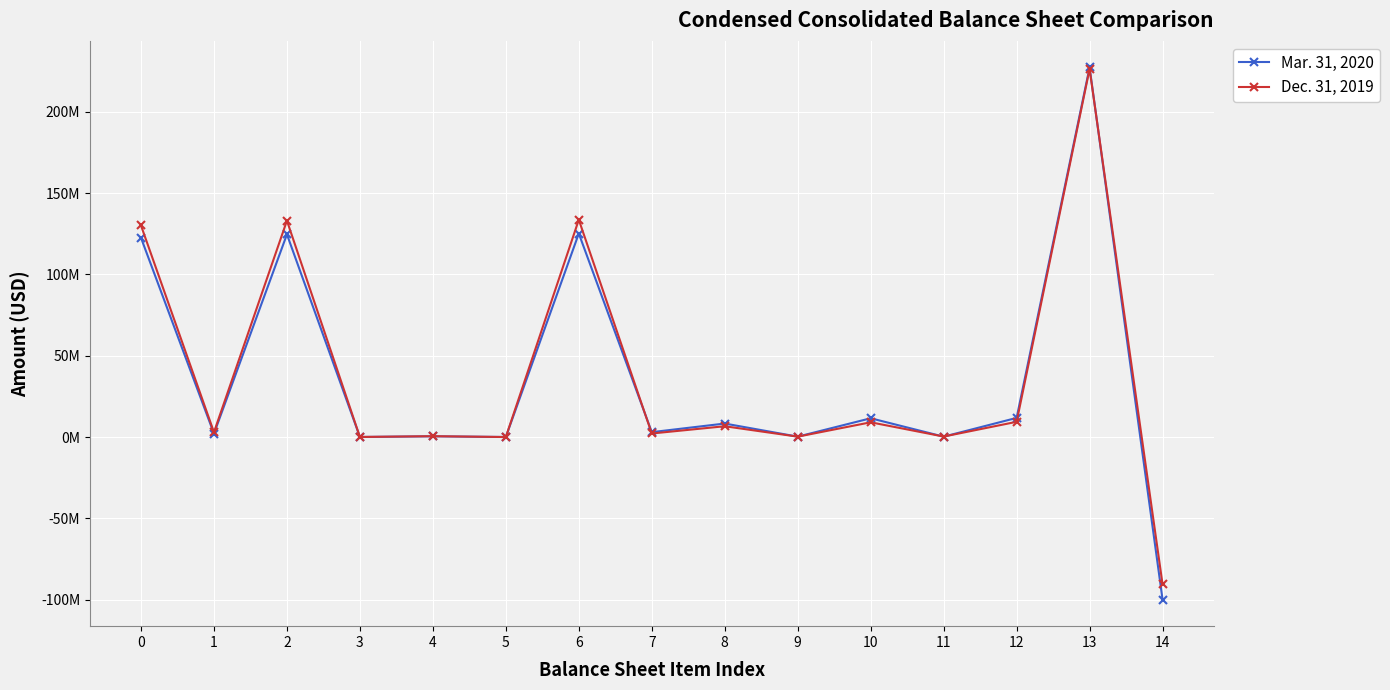

After their last crossing, which series has the higher values: Dec. 31, 2019 or Mar. 31, 2020?

Dec. 31, 2019